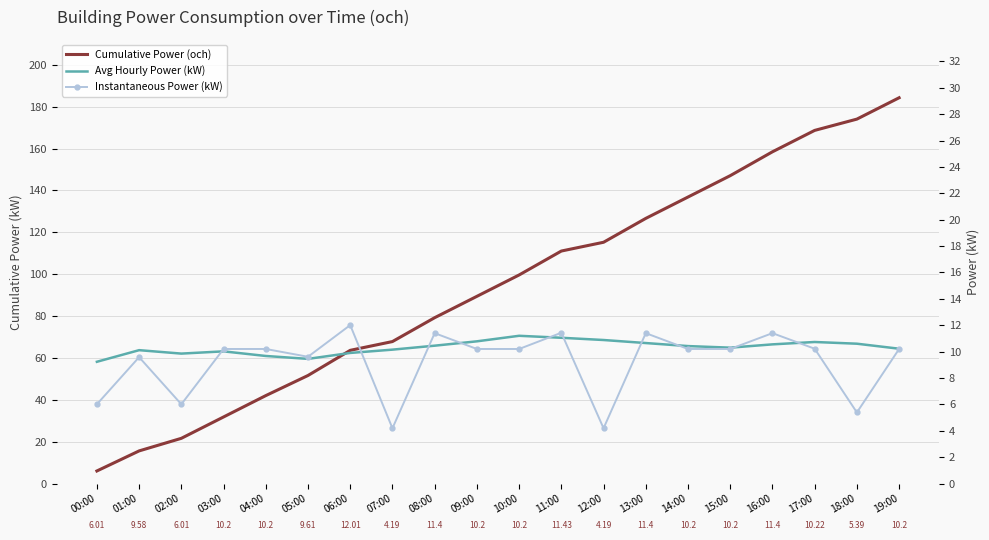

Reading left to right, extract all data points from this chart.

Cumulative Power (och): 6.0	15.6	21.6	31.8	42.0	51.6	63.6	67.8	79.2	89.4	99.6	111.0	115.2	126.6	136.8	147.0	158.4	168.7	174.0	184.2
Avg Hourly Power (kW): 9.2	10.1	9.8	10.0	9.7	9.4	9.9	10.2	10.4	10.8	11.2	11.1	10.9	10.7	10.4	10.3	10.6	10.7	10.6	10.2
Instantaneous Power (kW): 6.0	9.6	6.0	10.2	10.2	9.6	12.0	4.2	11.4	10.2	10.2	11.4	4.2	11.4	10.2	10.2	11.4	10.2	5.4	10.2